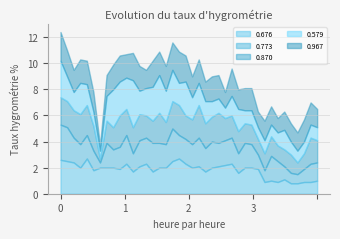

How many series are shown in this chart?

5